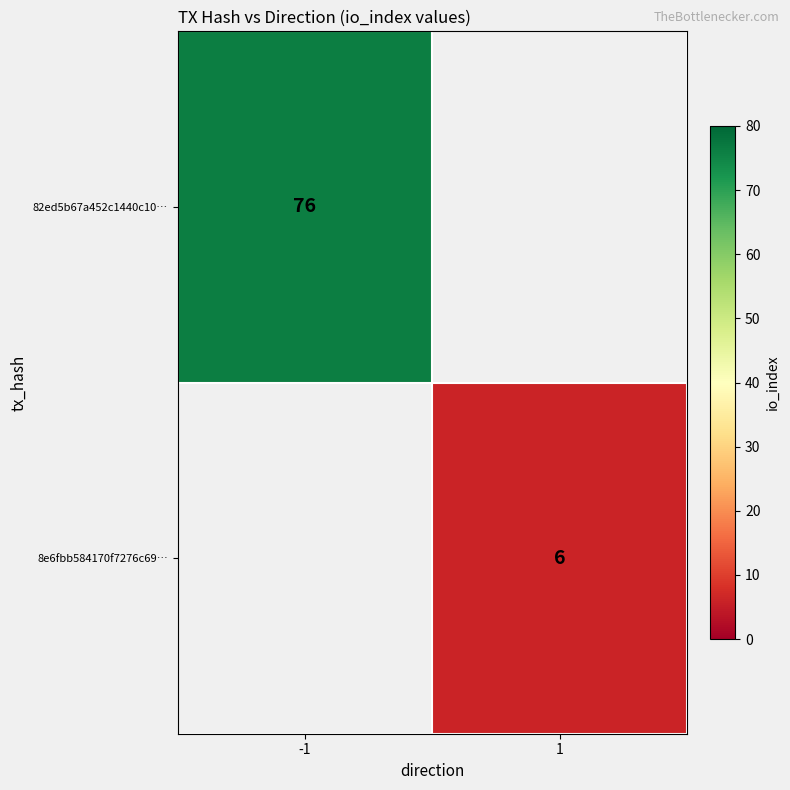

True or false: 8e6fbb584170f7276c69… has a value of 6 at 1.

True